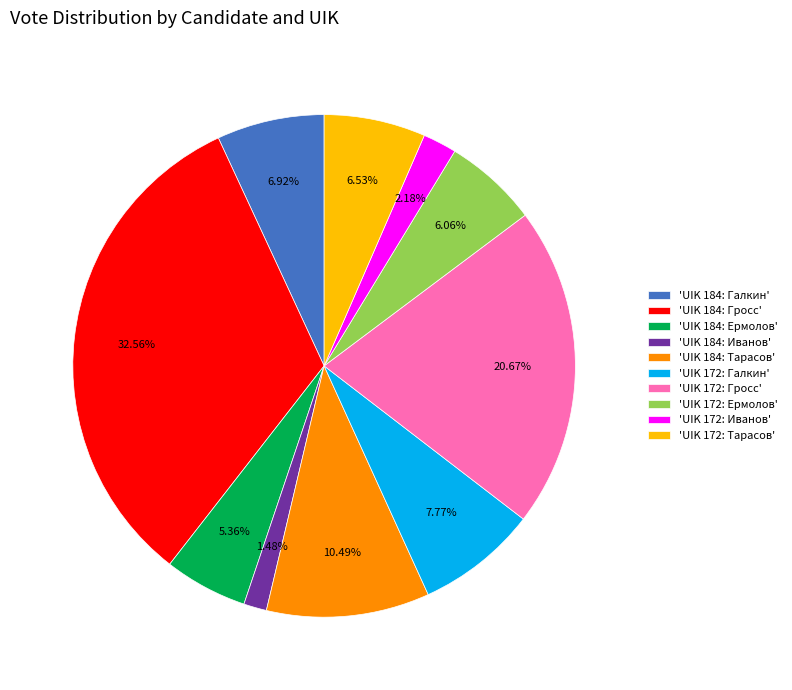

What is the ratio of the value at 'UIK 184: Иванов' to the value at 'UIK 184: Ермолов'?

0.3